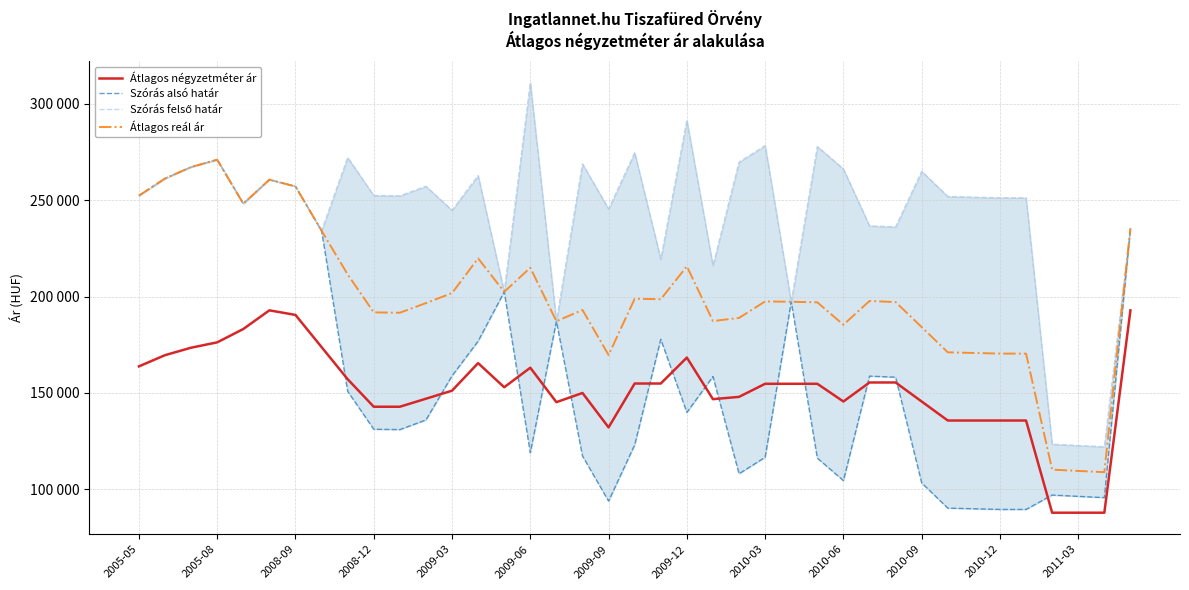

What is the highest value of the Szórás felső határ series?

310946